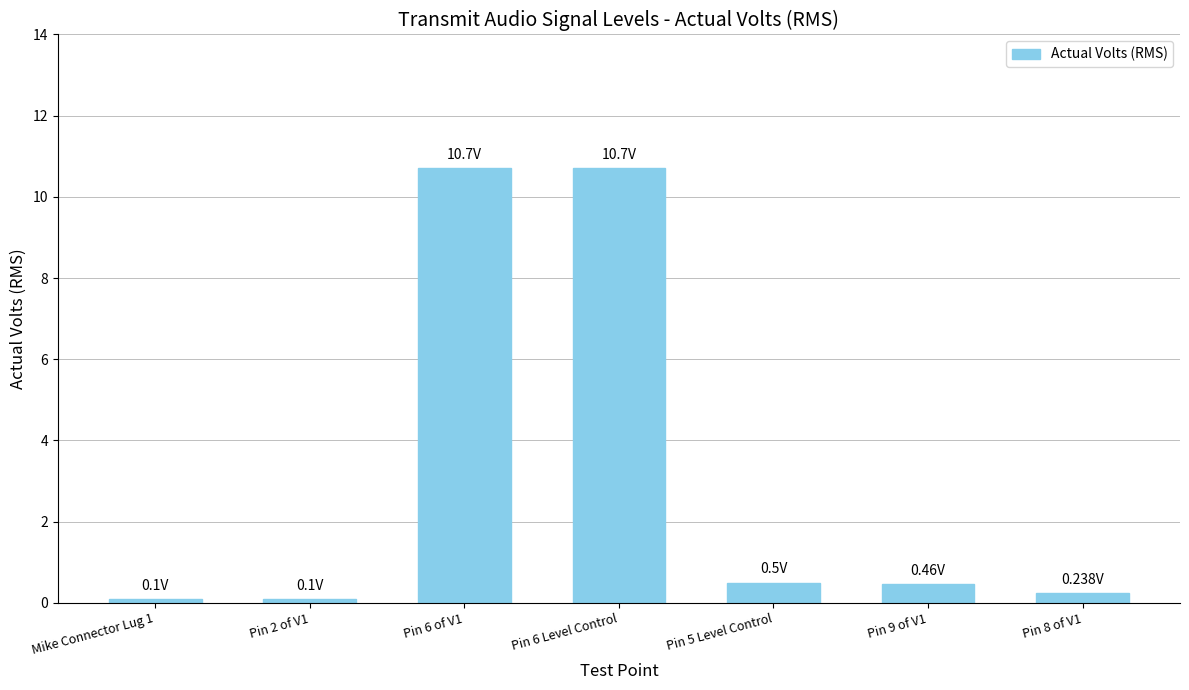

What is the minimum value shown in the chart?

0.1